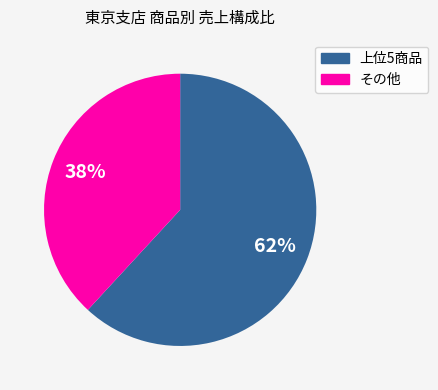

Is there a majority slice in this chart?

Yes